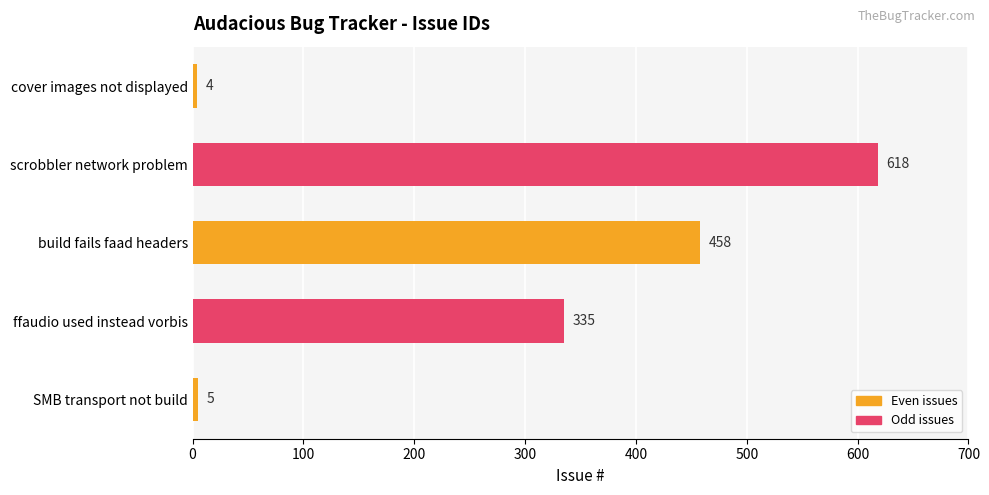

Are the bars grouped side by side (vs. stacked)?

No